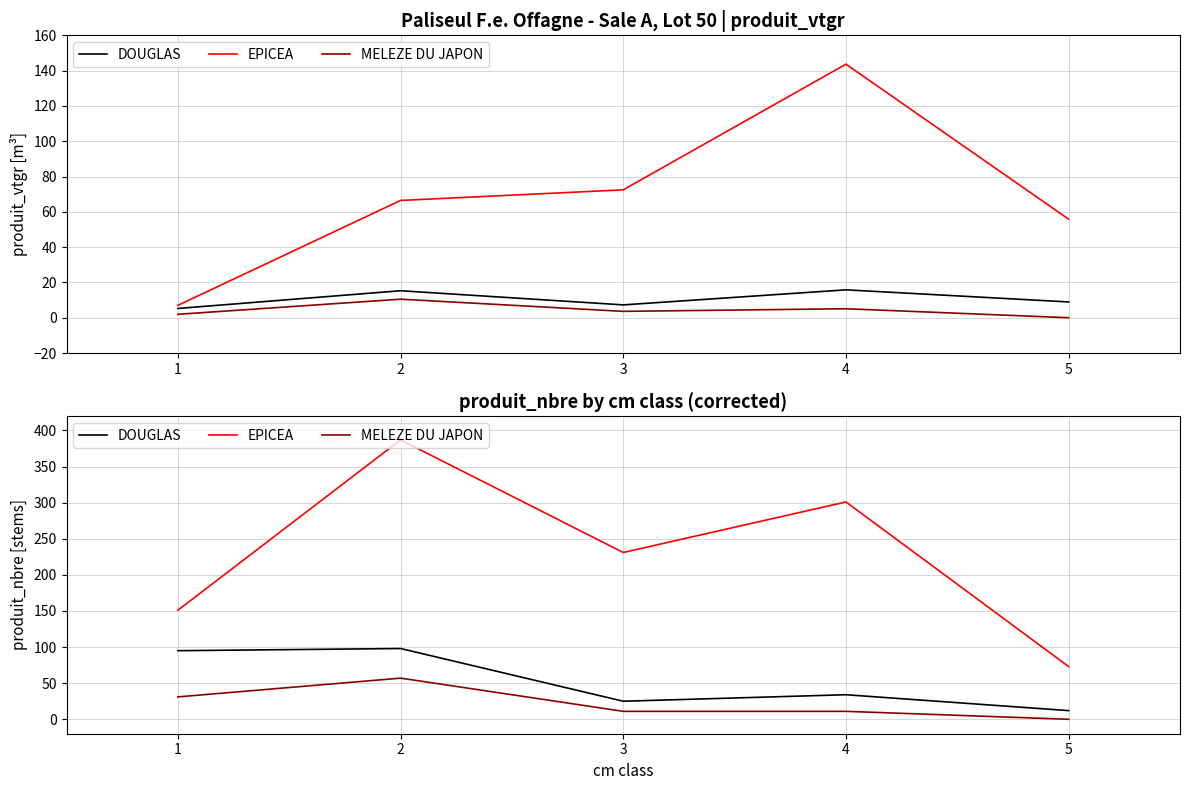

True or false: EPICEA and MELEZE DU JAPON intersect in this chart.

False